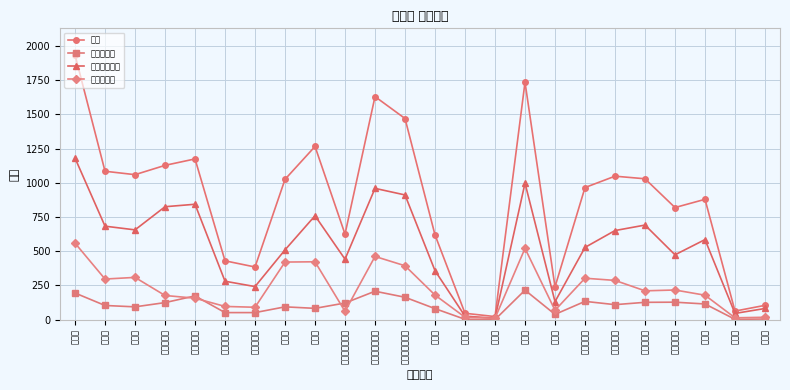

True or false: ０～１４歳 has more than 2 interior local peaks.

True